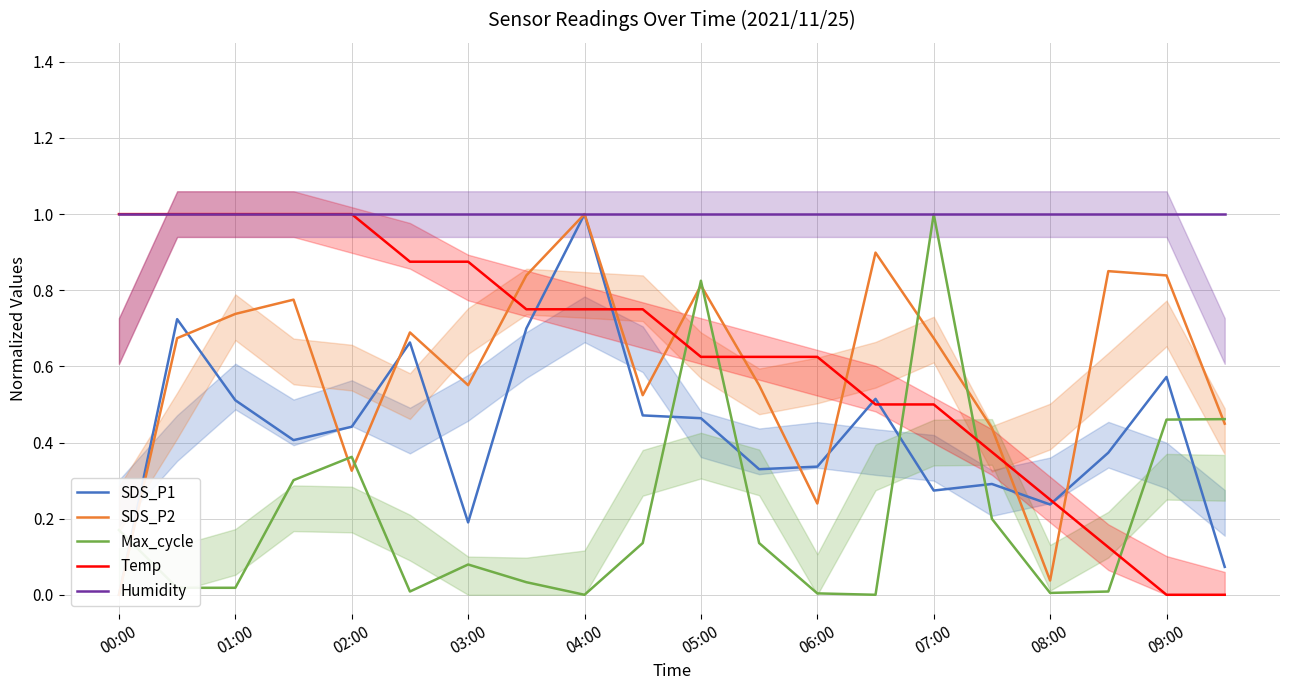

What is the highest value of the Humidity series?

1.0